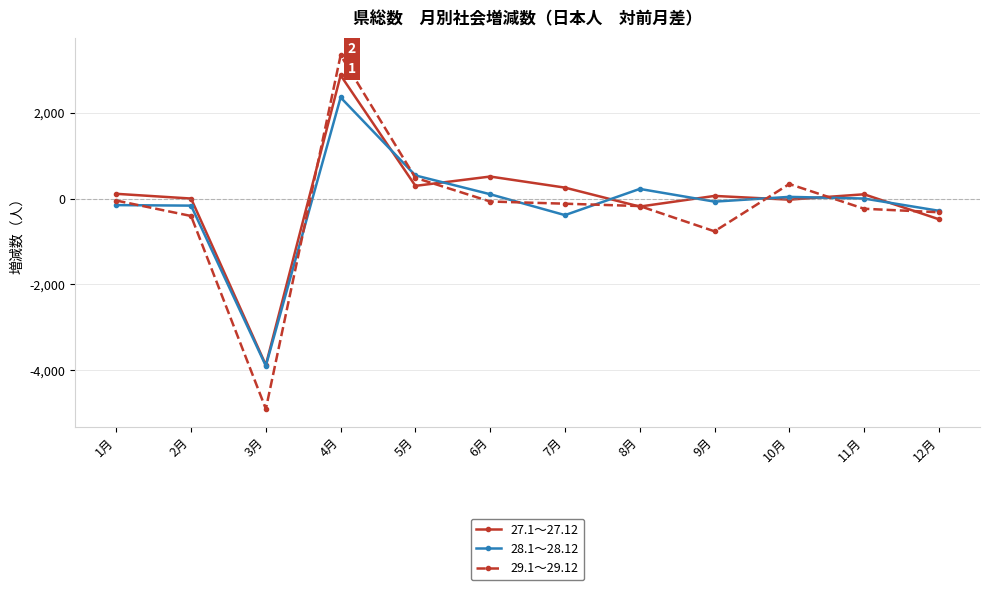

What is the maximum value for 29.1～29.12?

3336